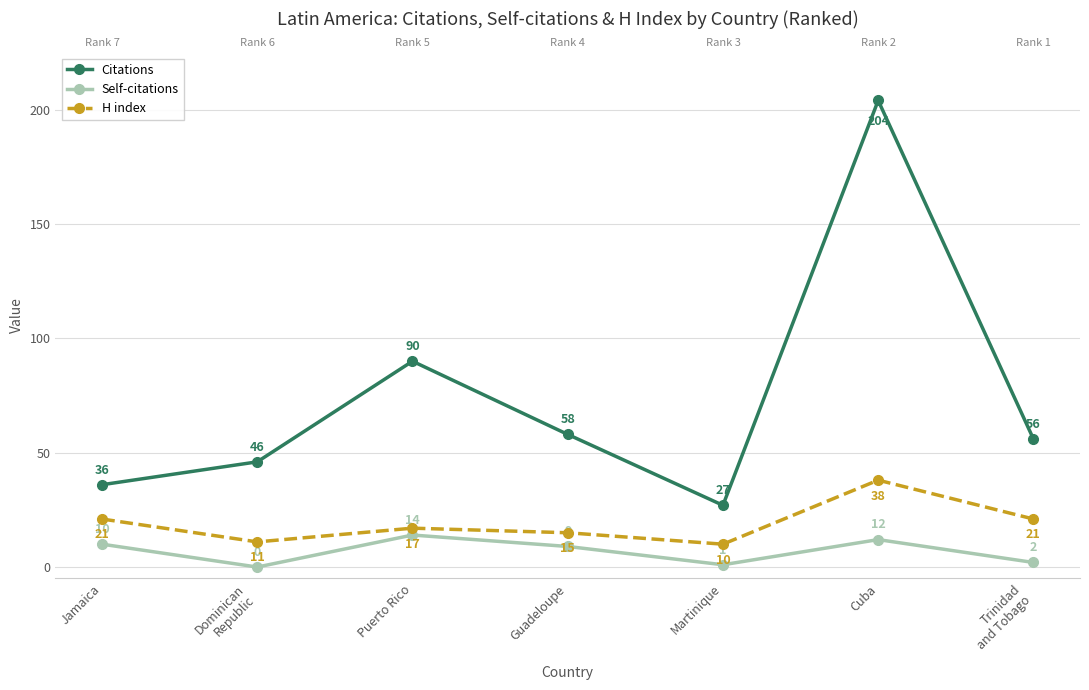

Is this an area chart (filled region under the line)?

No